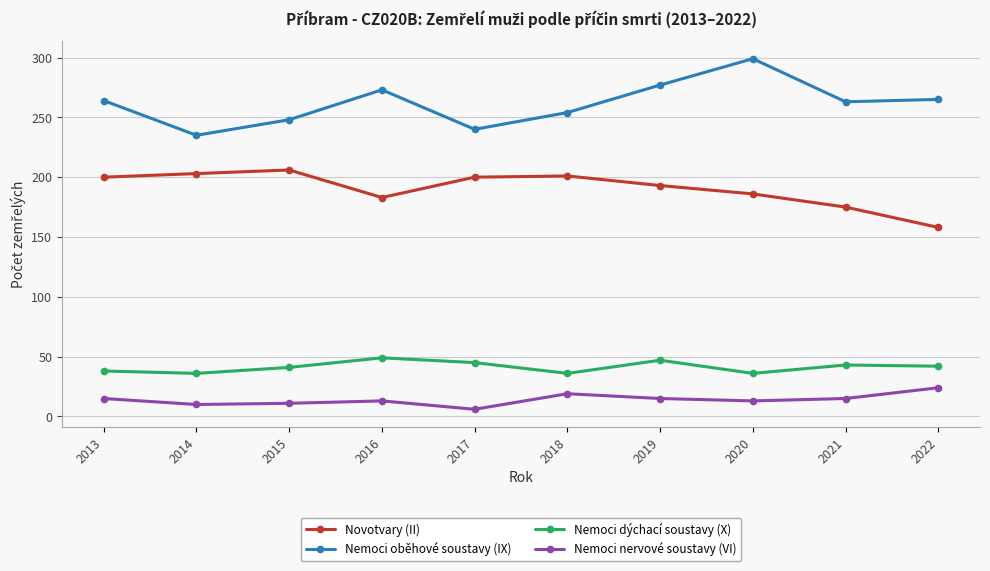

True or false: Nemoci oběhové soustavy (IX) and Nemoci dýchací soustavy (X) cross at least once.

False